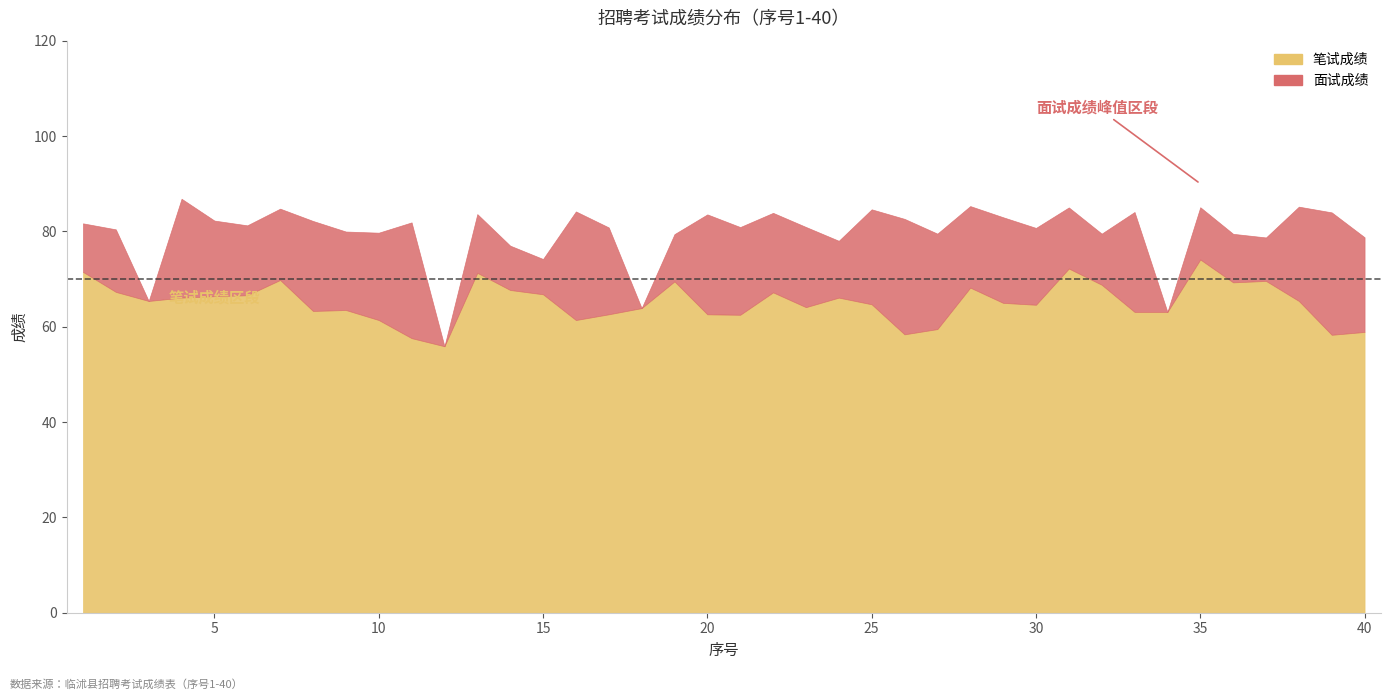

Does the chart display data point markers on the line(s)?

No